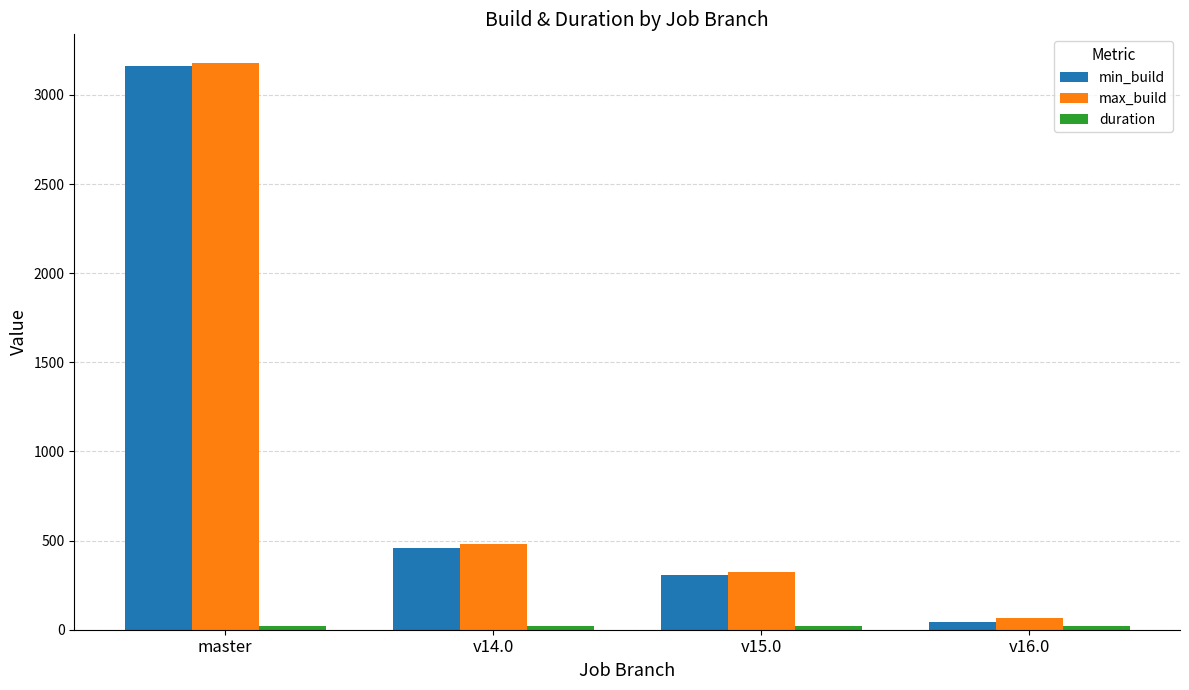

What is the difference between the second highest and minimum values in the max_build series?

415.0